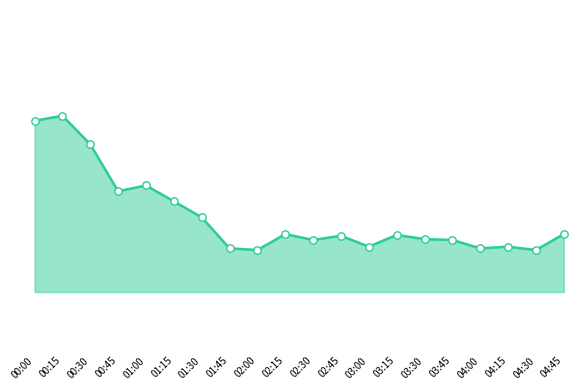

Is this an area chart (filled region under the line)?

Yes